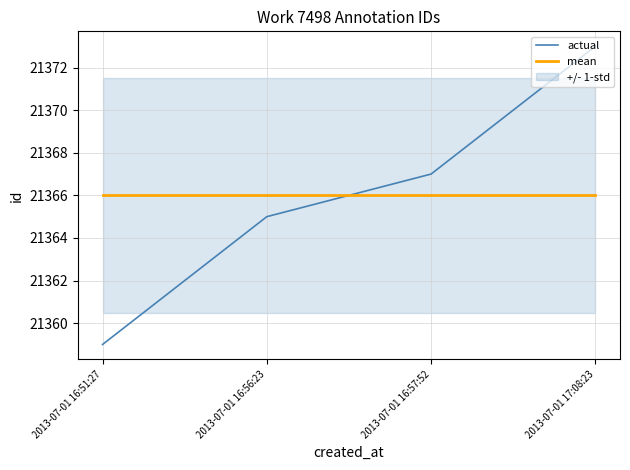

At how many categories does at least one series exceed 21363?

4